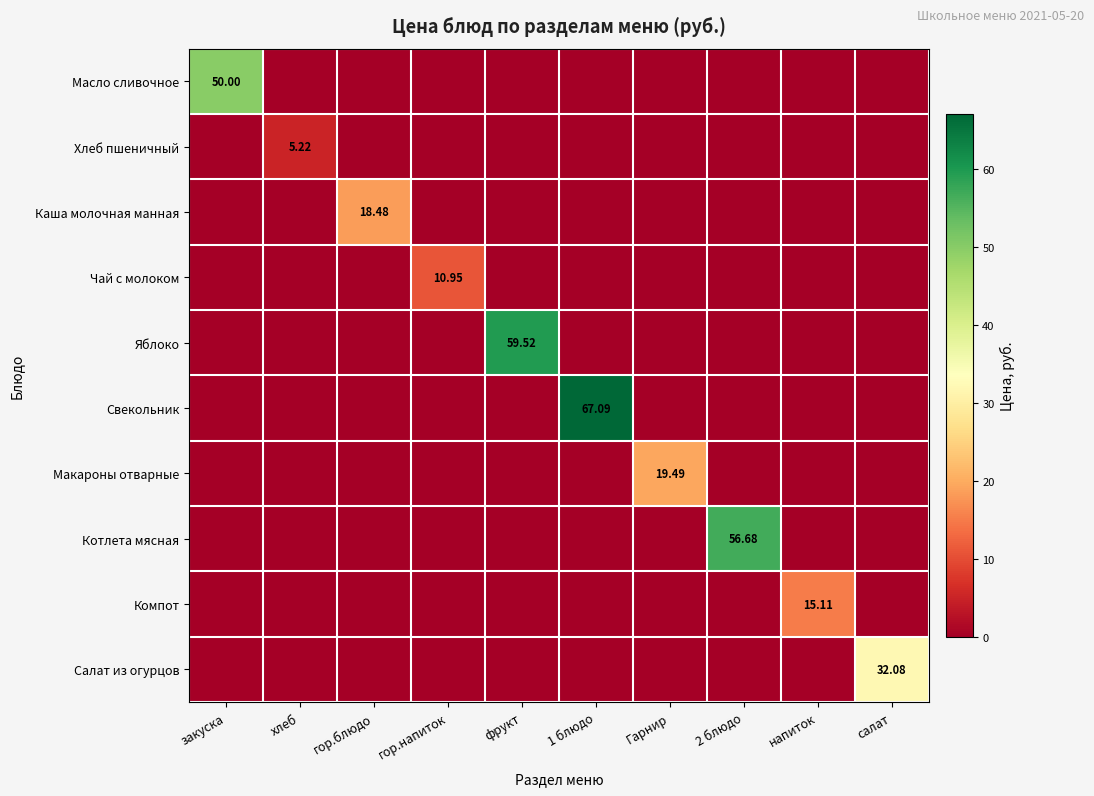

Which category has the highest value in the Масло сливочное series?

закуска